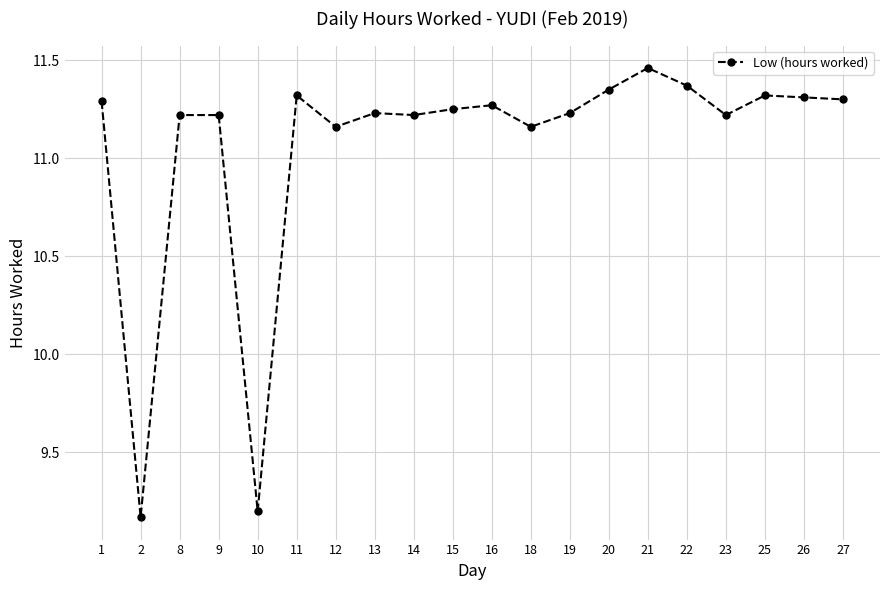

At which label does the data first exceed 11?

1